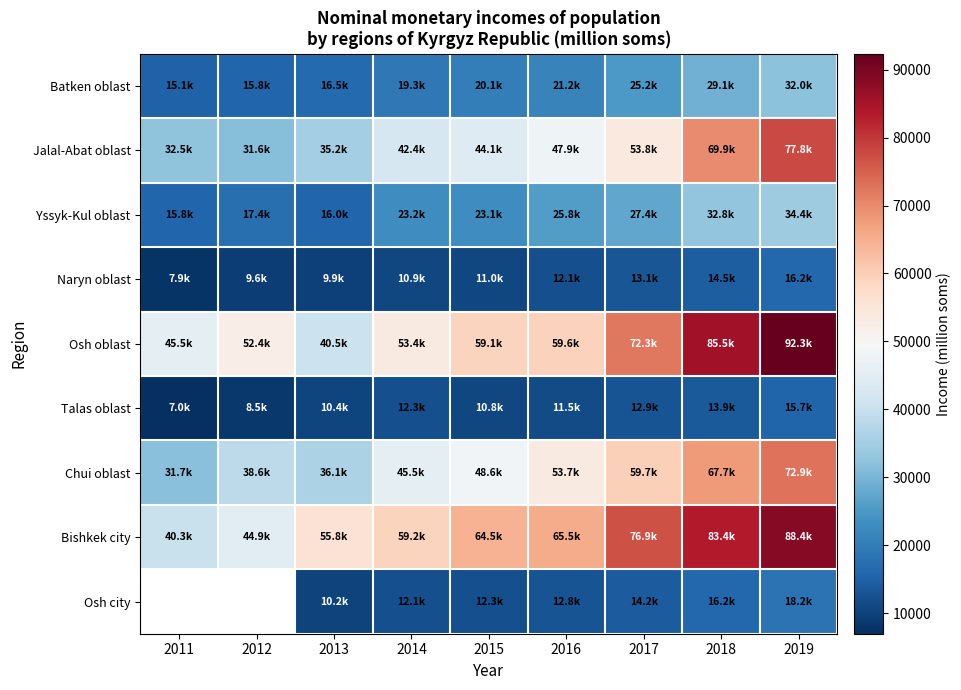

Rank the series at 2016 from lowest to highest value.

Talas oblast, Naryn oblast, Osh city, Batken oblast, Yssyk-Kul oblast, Jalal-Abat oblast, Chui oblast, Osh oblast, Bishkek city